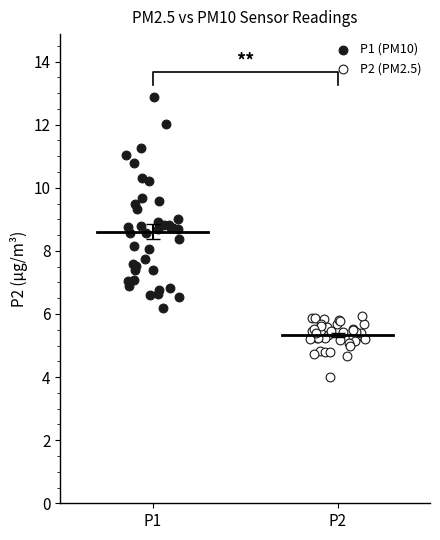

Which series has the largest Y range (max minus min)?

P1 (PM10)